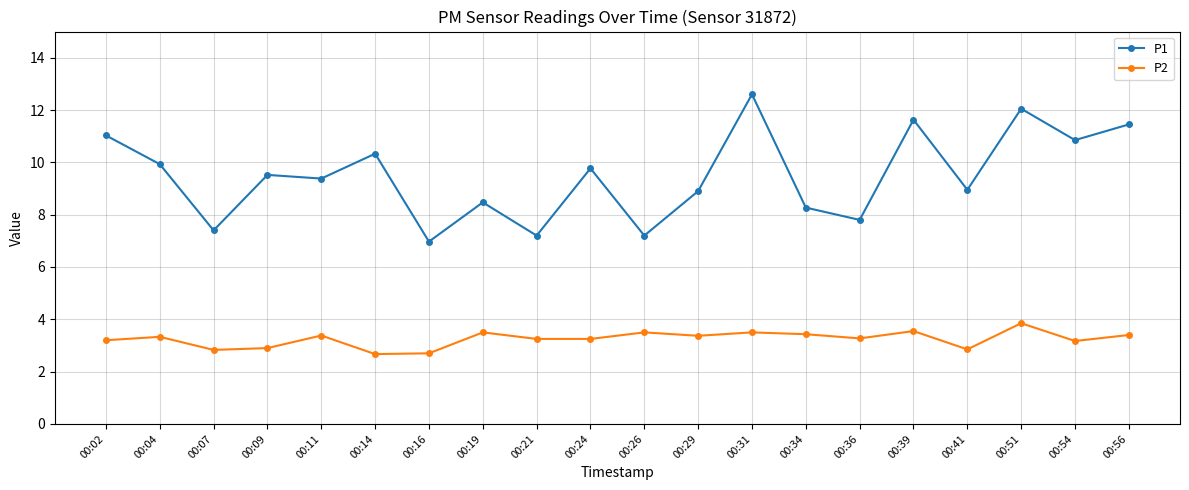

How many distinct data groups are displayed?

2